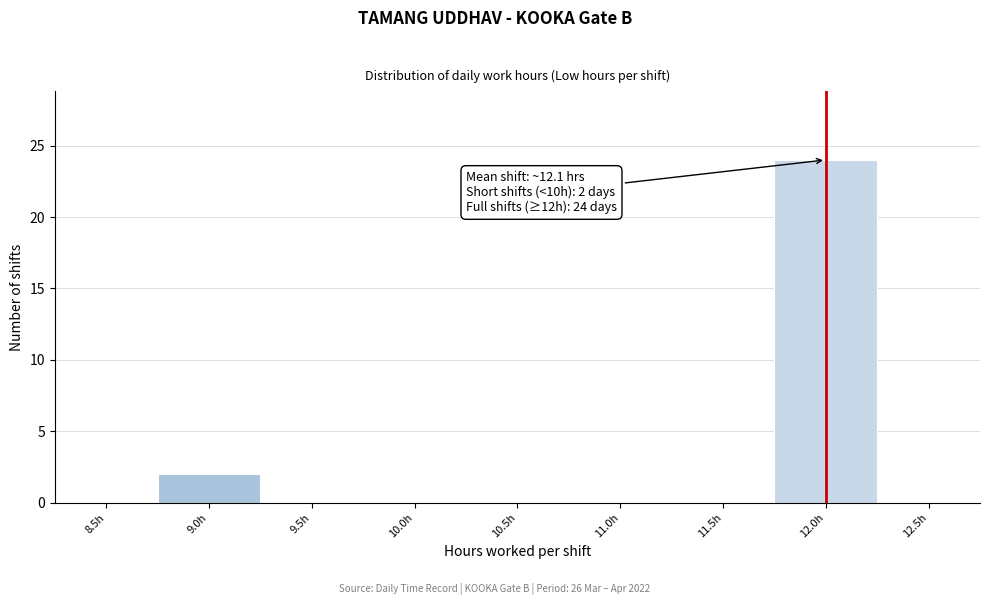

Reading right to left, what are all the values shown in this chart?

12.5h=0	12.0h=24	11.5h=0	11.0h=0	10.5h=0	10.0h=0	9.5h=0	9.0h=2	8.5h=0